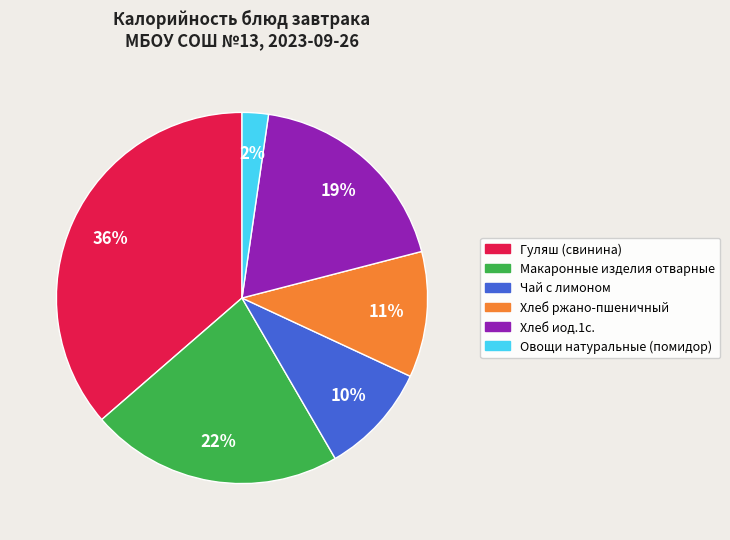

To the nearest percent, what percentage of the pie is Овощи натуральные (помидор)?

2%